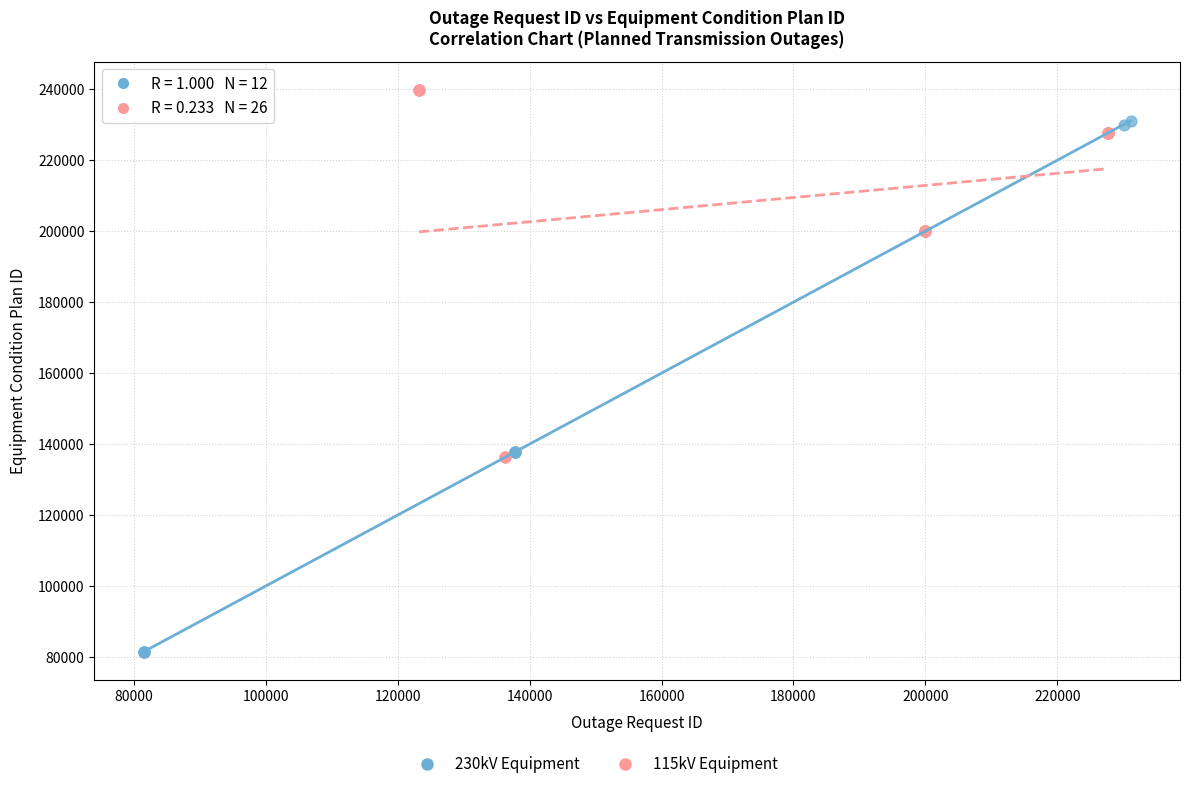

Which series has the largest Y range (max minus min)?

230kV Equipment